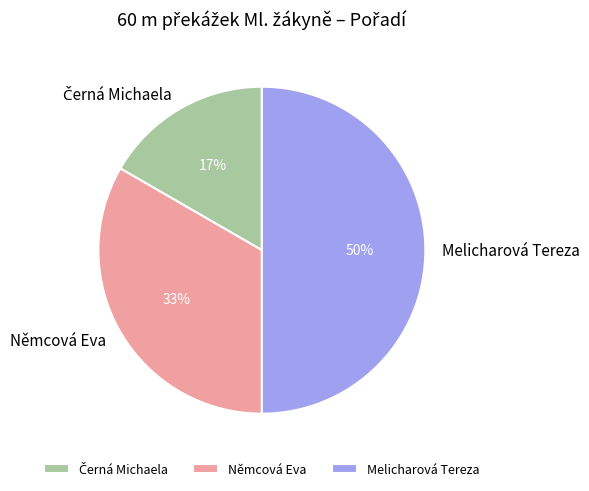

True or false: Němcová Eva accounts for 33% of the total.

True